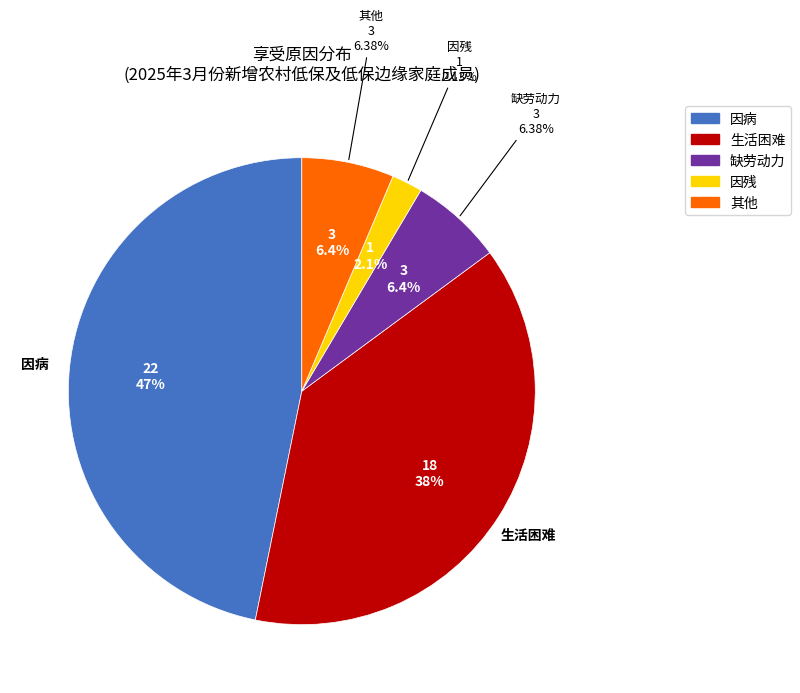

Count the number of slices in the pie.

5